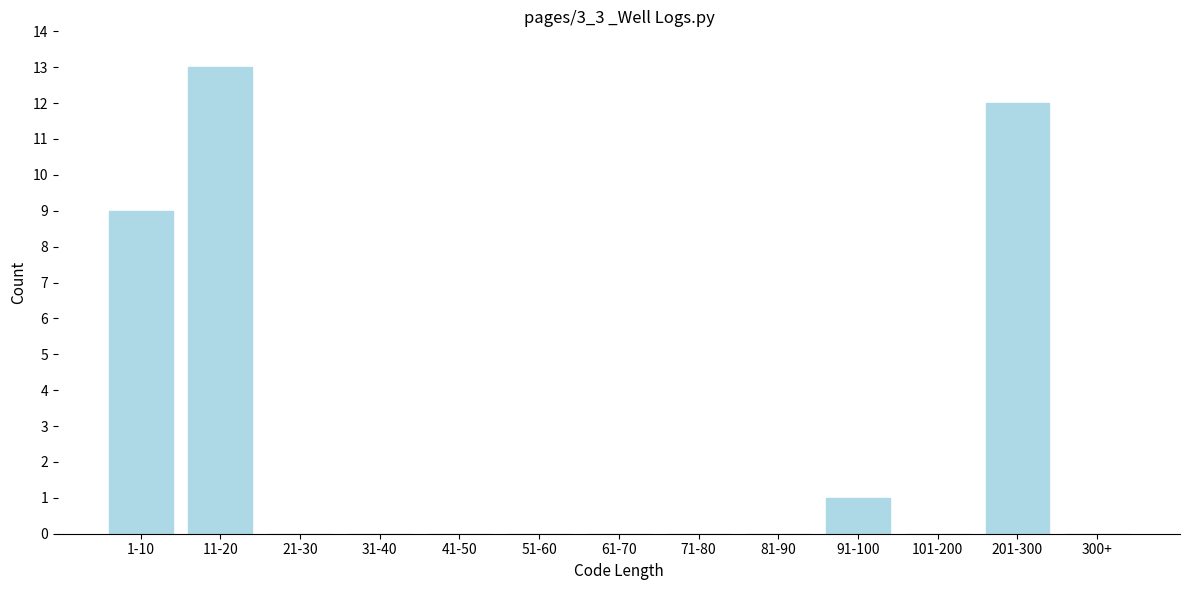

Reading right to left, transcribe all the data shown in this chart.

300+=0	201-300=12	101-200=0	91-100=1	81-90=0	71-80=0	61-70=0	51-60=0	41-50=0	31-40=0	21-30=0	11-20=13	1-10=9